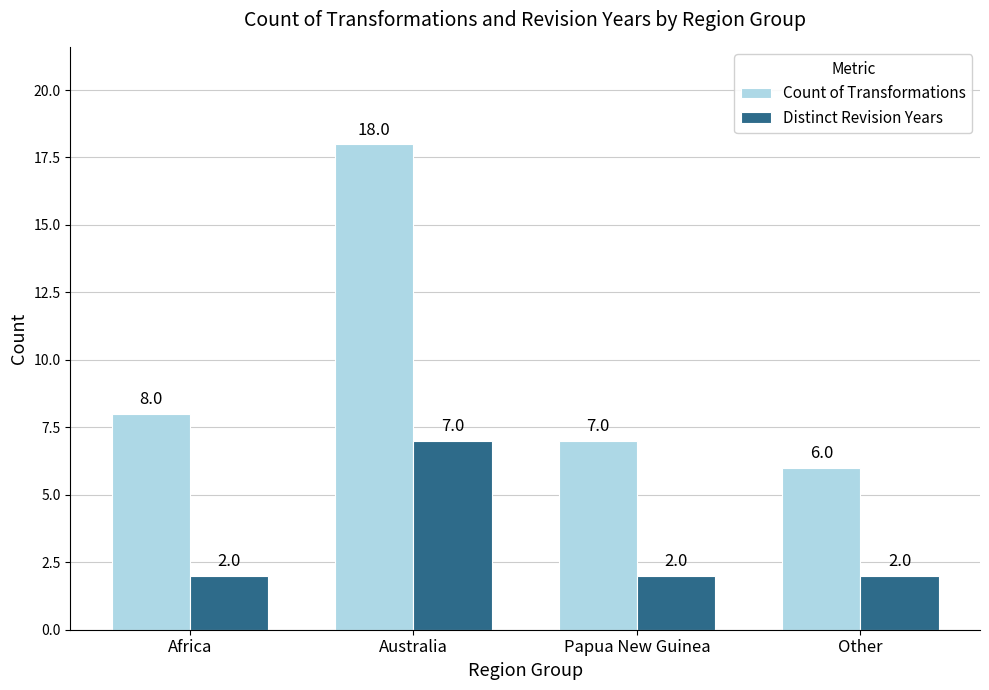

Are the bars grouped side by side (vs. stacked)?

Yes